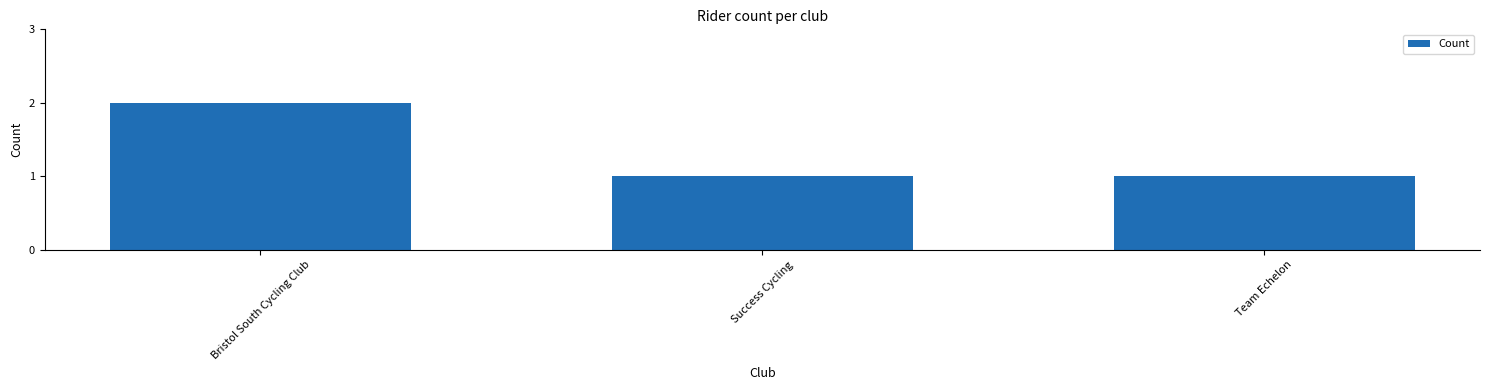

How many bars are there in total?

3